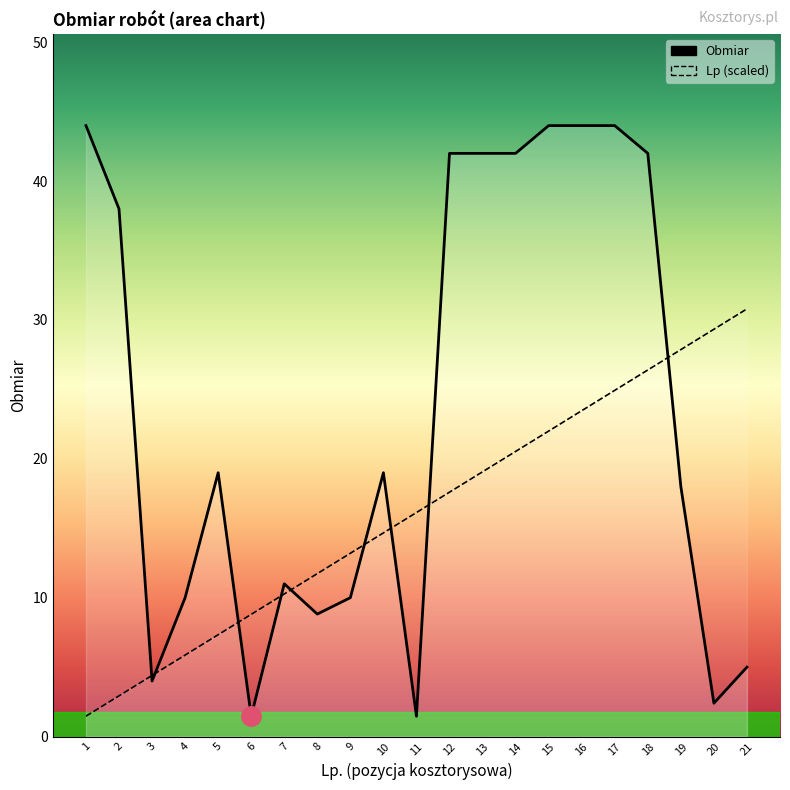

True or false: Obmiar (line) has more than 0 points higher than both neighbors.

True